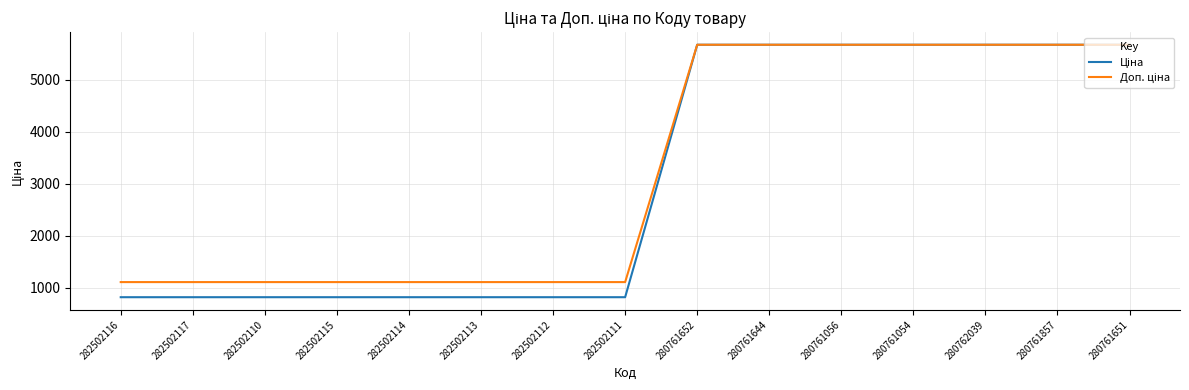

At how many categories does at least one series exceed 2623?

7